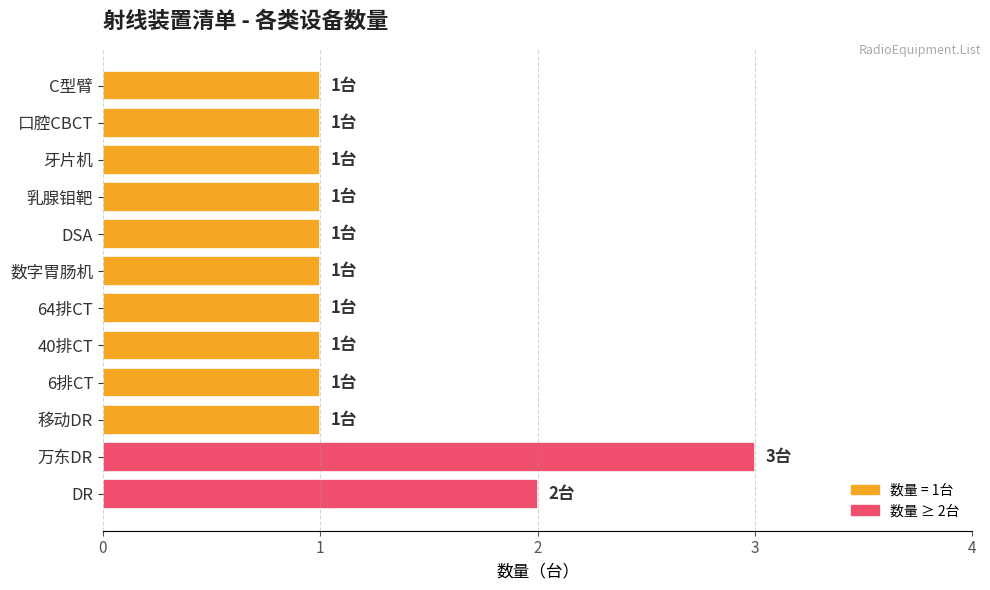

What is the sum of all values?

15